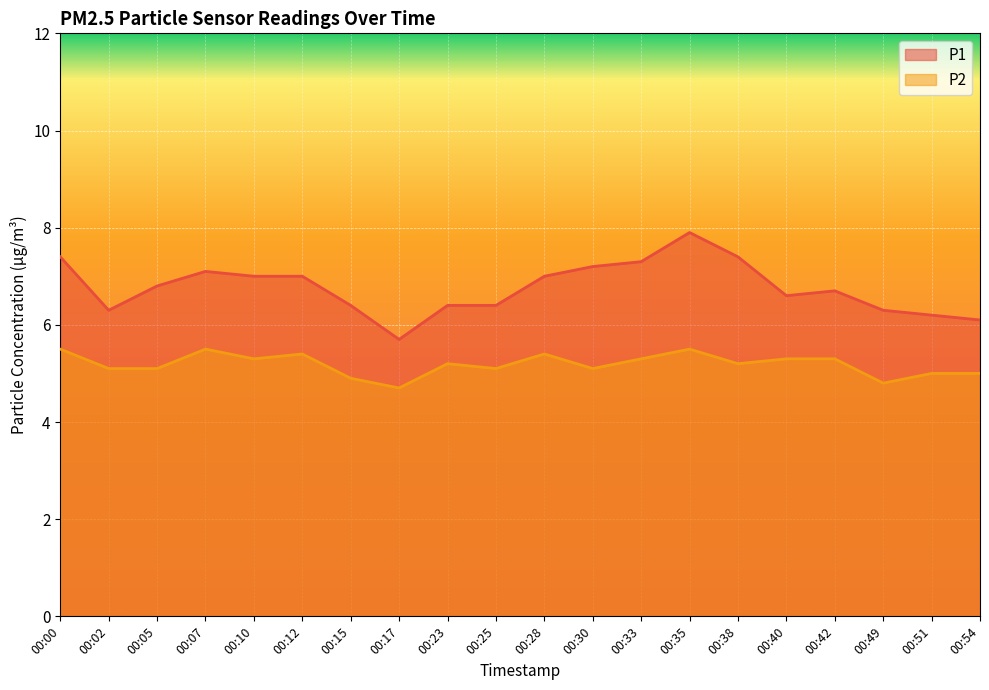

What is the value of the P1 point at the 9th from the left?

6.4